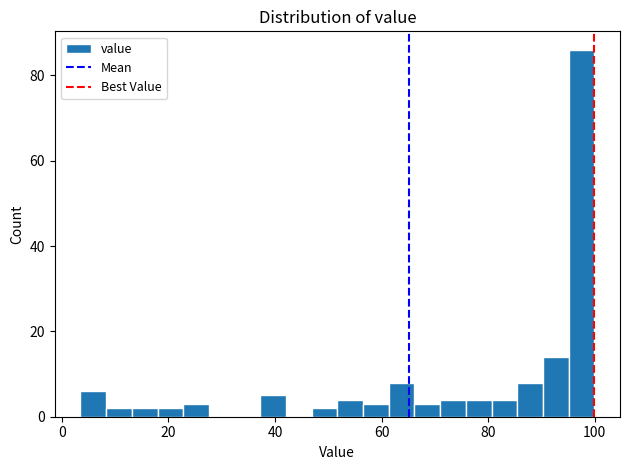

Around what value on the x-axis is the tallest bar? Give the approximate position of its centre, as read against the axis.

98